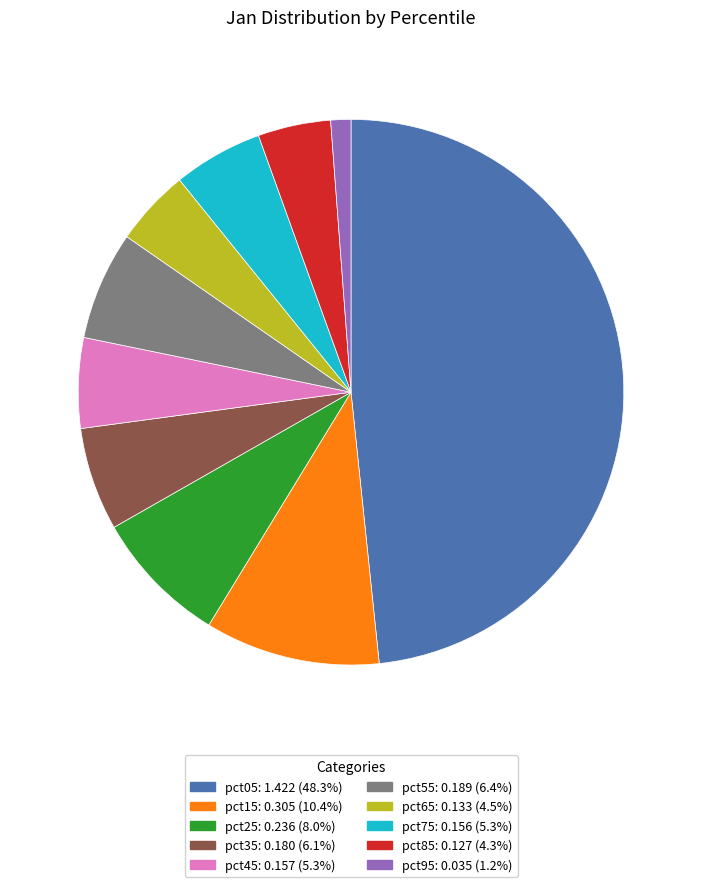

The pct85 slice represents 4% of the pie. True or false?

True